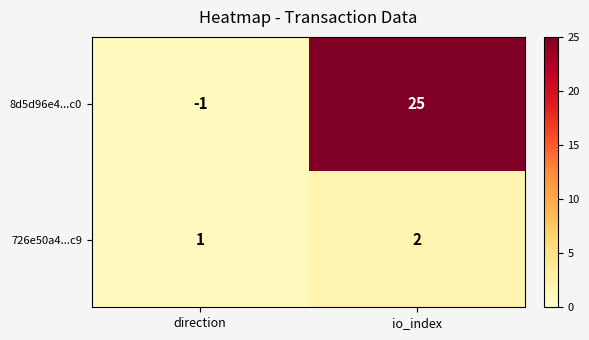

Where is 726e50a4...c9 nearest to the value 1?

direction